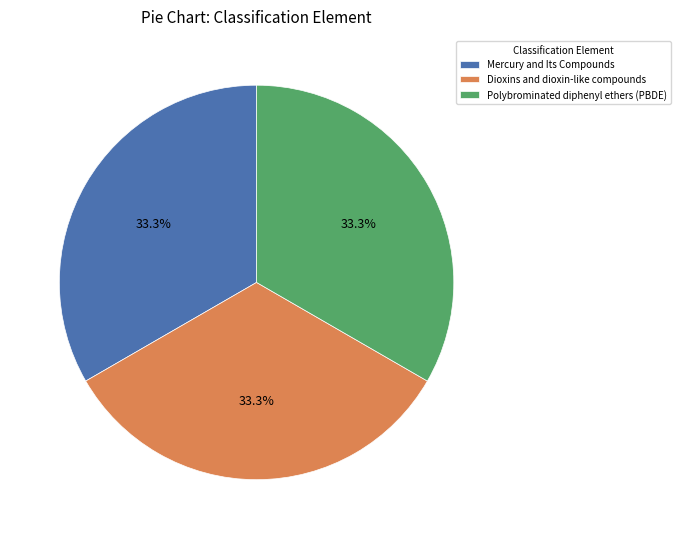

To the nearest percent, what is the average slice percentage?

33%